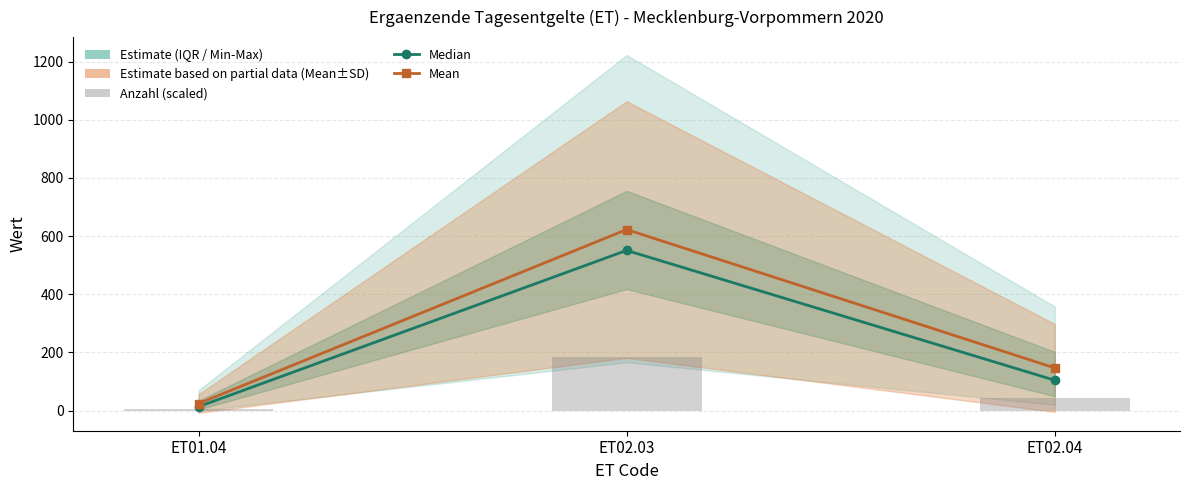

Is it true that Mean equals 13.1 at ET01.04?

False